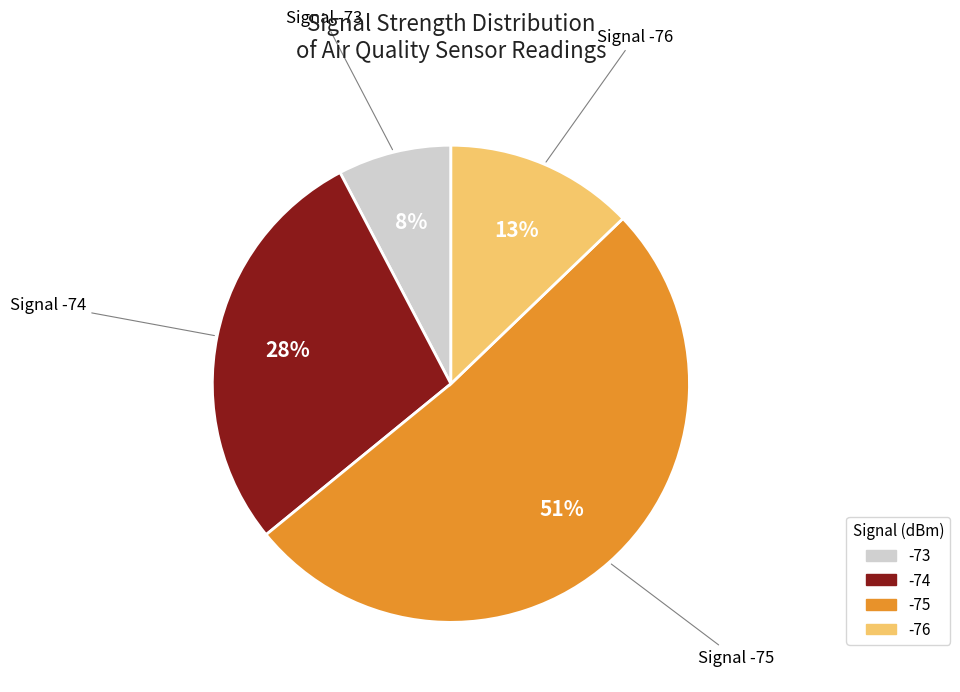

Is there a majority slice in this chart?

Yes